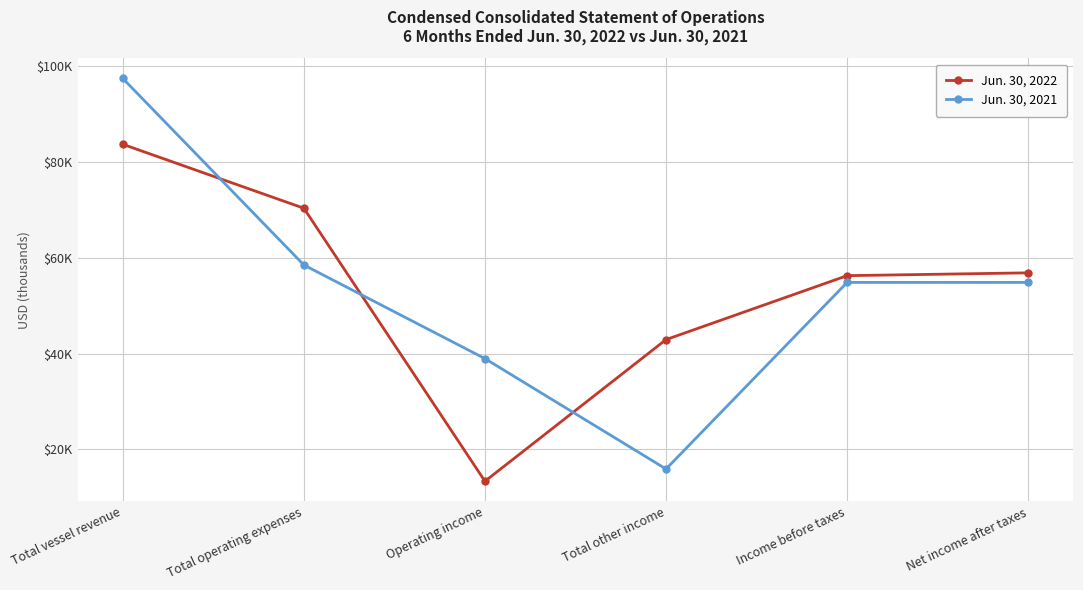

What are all the series names shown in the legend?

Jun. 30, 2022, Jun. 30, 2021